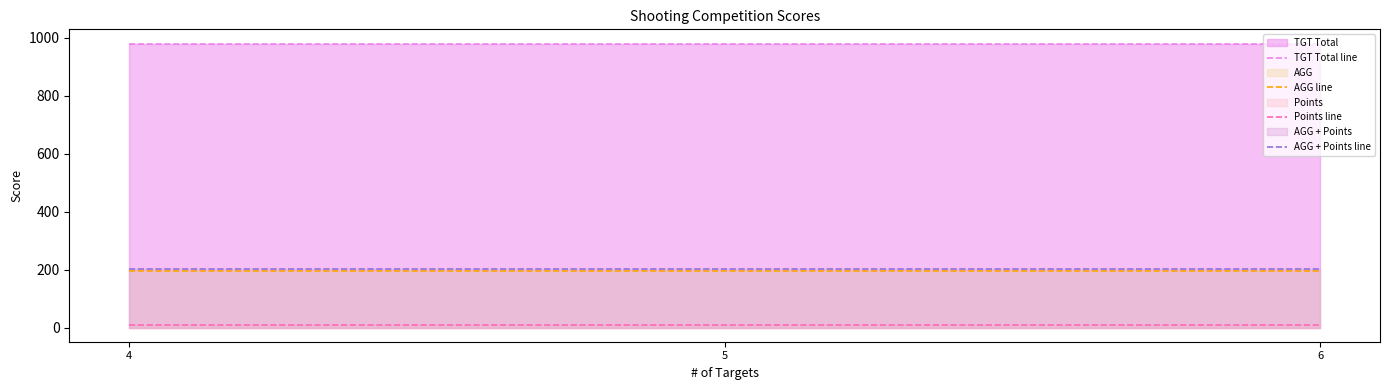

Reading right to left, list all the values displayed in this chart.

TGT Total line: 6=980	5=980	4=980
AGG line: 6=196	5=196	4=196
Points line: 6=7	5=7	4=7
AGG + Points line: 6=203	5=203	4=203